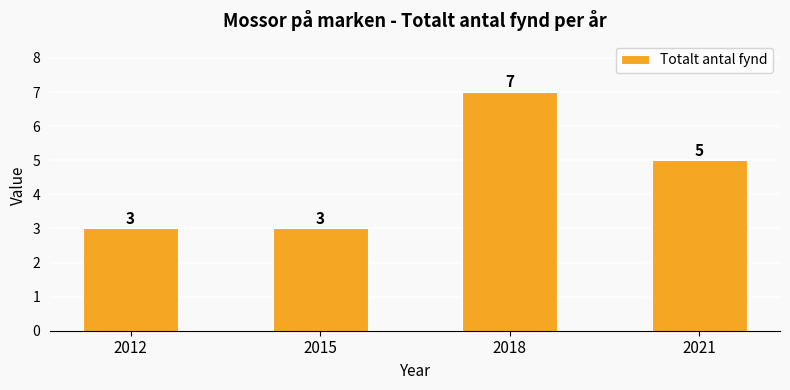

Where is the data nearest to the value 5?

2021